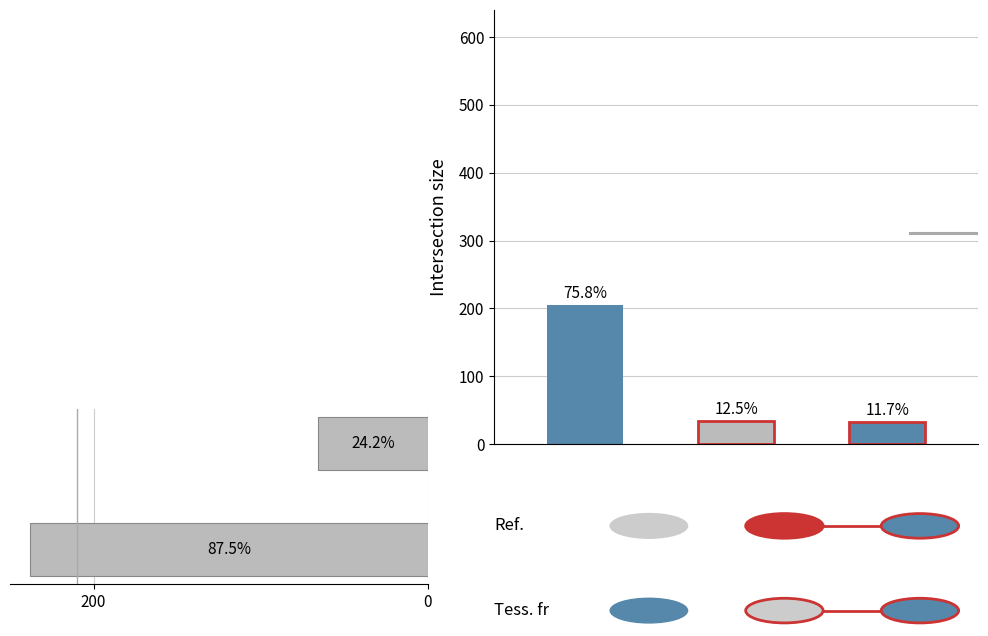

Reading left to right, what are all the values shown in this chart?

205	34	32